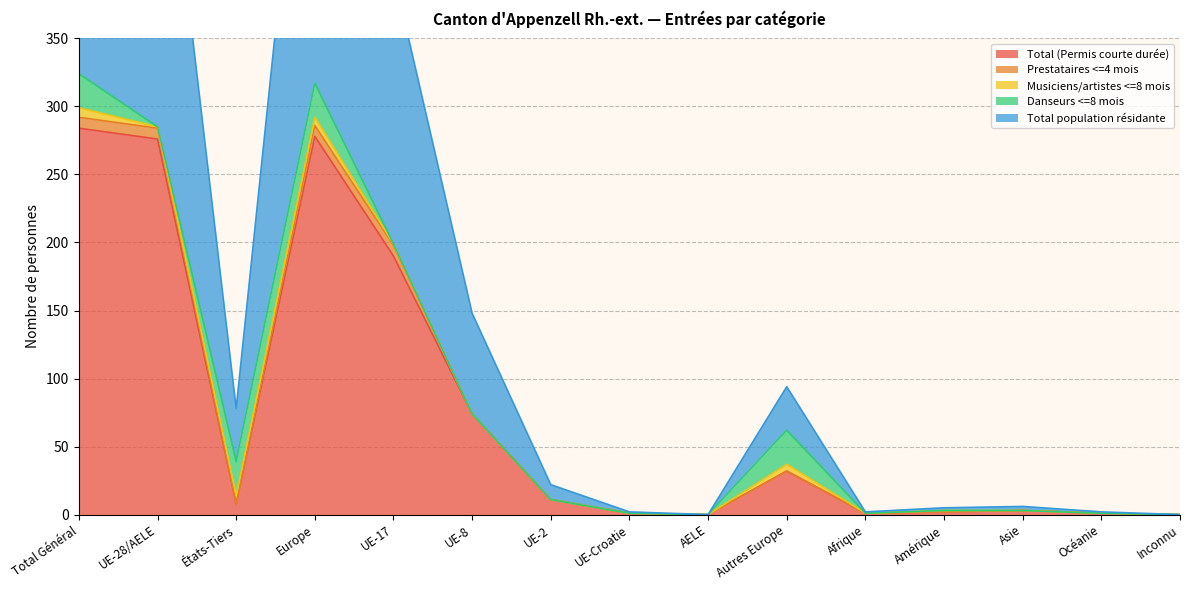

Between Total Général and UE-17, which series saw the biggest shift?

Total population résidante